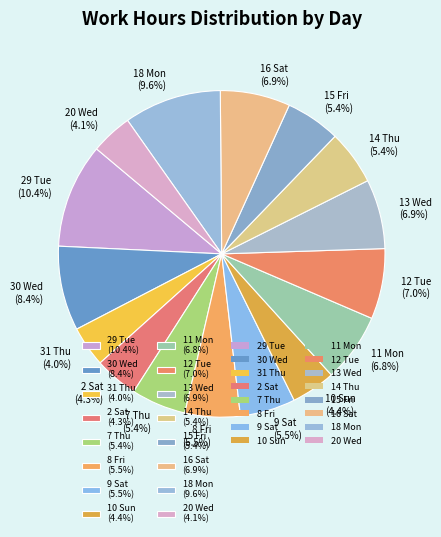

Is the sum of 13 Wed (6.9%) and 31 Thu (4.0%) greater than half?

No